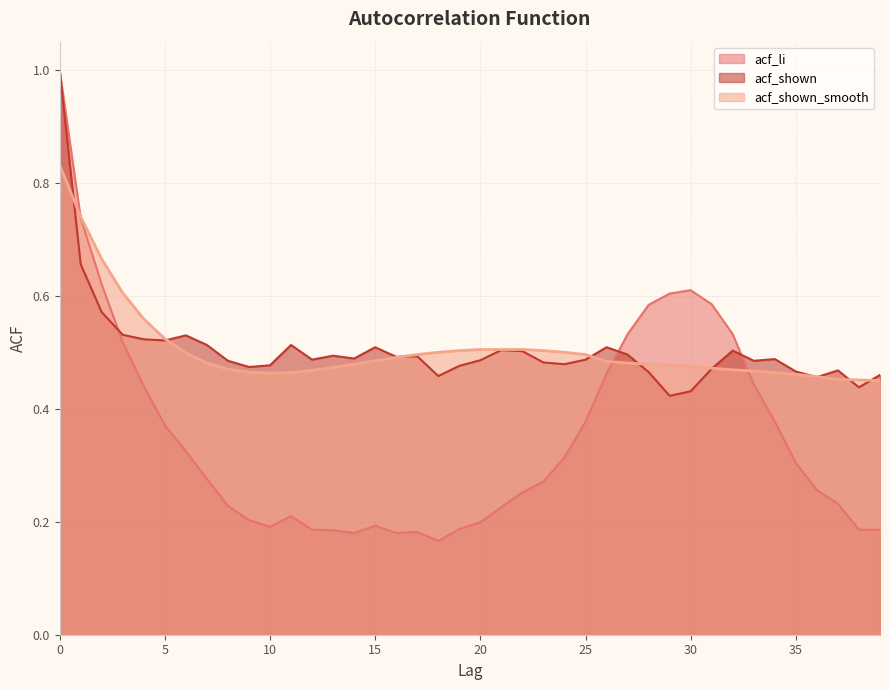

Does the chart display data point markers on the line(s)?

No